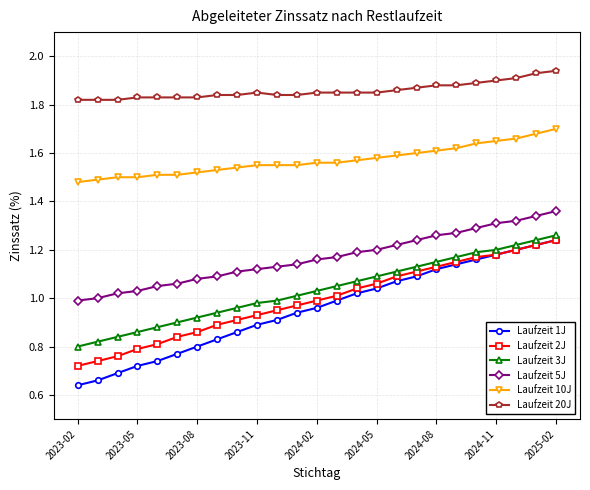

True or false: Laufzeit 10J and Laufzeit 3J intersect in this chart.

False